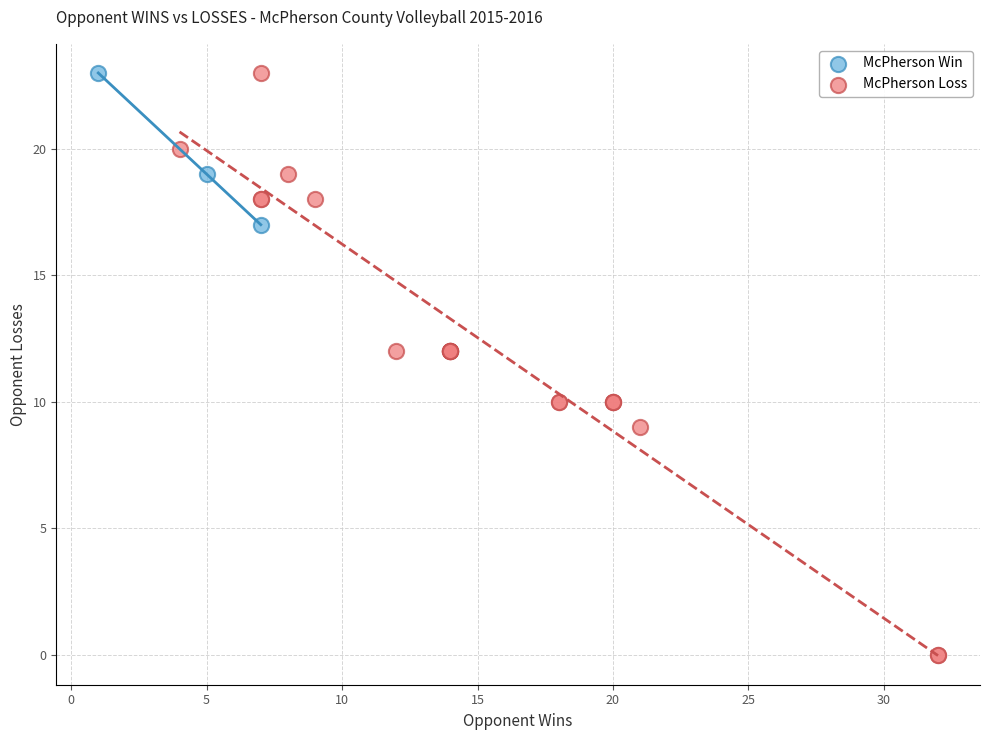

Which series has the largest Y range (max minus min)?

McPherson Loss